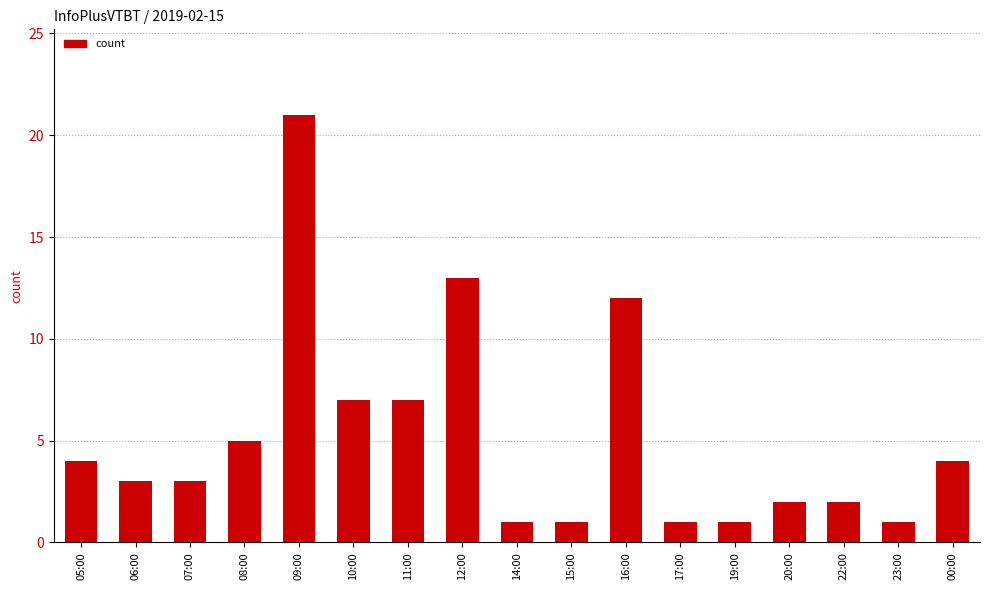

What is the label of the 2nd bar from the left?

06:00